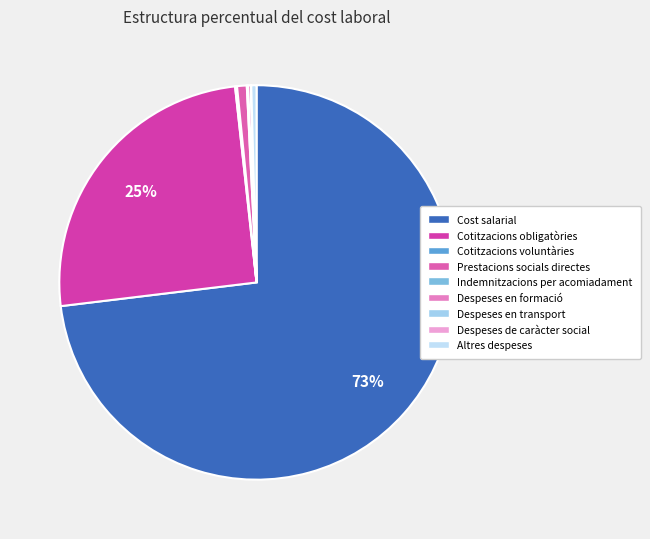

Between Prestacions socials directes and Cost salarial, which is larger?

Cost salarial